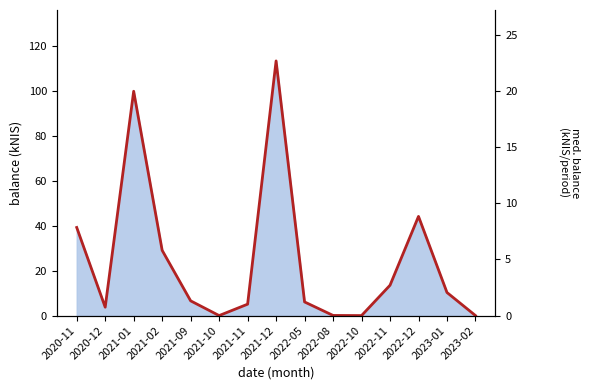

List the labels in order of value, largest first.

2021-12, 2021-01, 2022-12, 2020-11, 2021-02, 2022-11, 2023-01, 2021-09, 2022-05, 2021-11, 2020-12, 2022-08, 2023-02, 2021-10, 2022-10